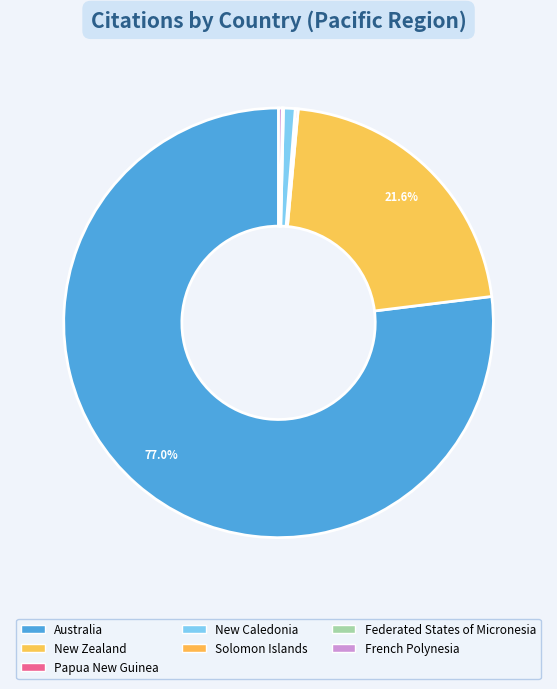

What is the change in value from Papua New Guinea to Solomon Islands?

-35